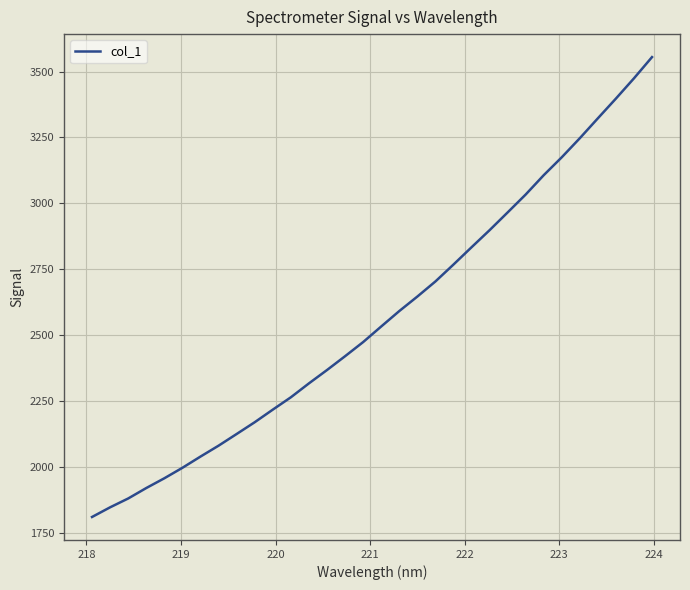

What is the minimum value shown in the chart?

1809.3